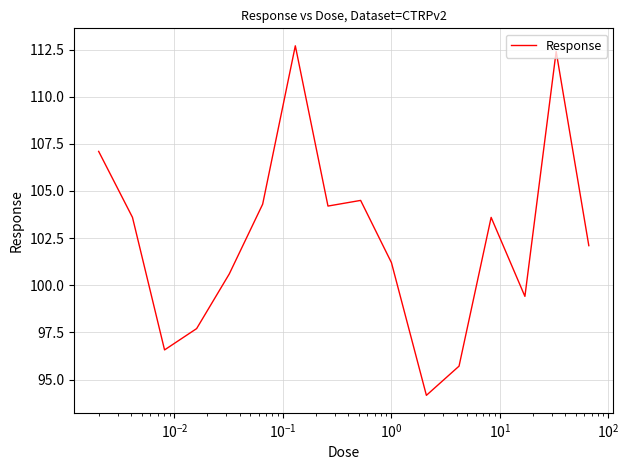

What is the difference between the maximum and minimum values?

18.5